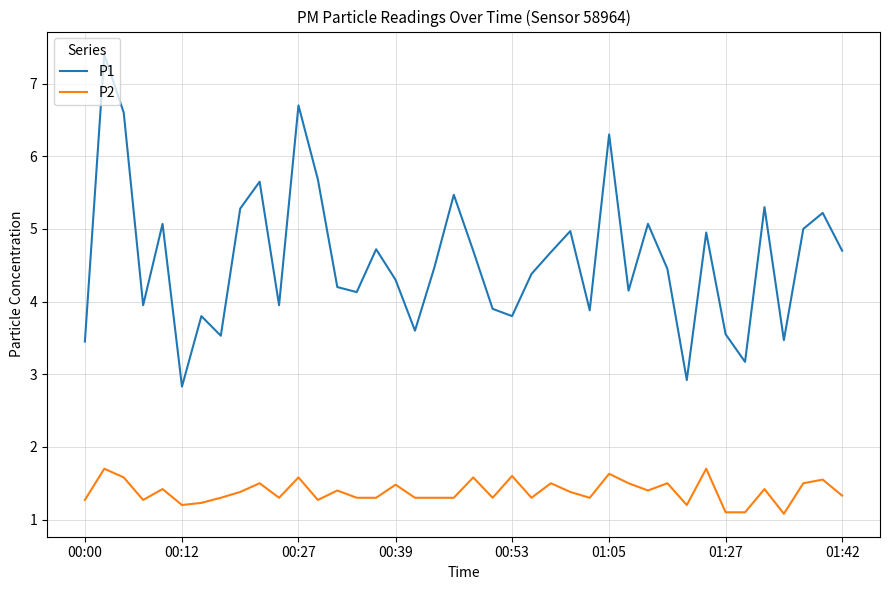

What is the maximum value for P2?

1.7